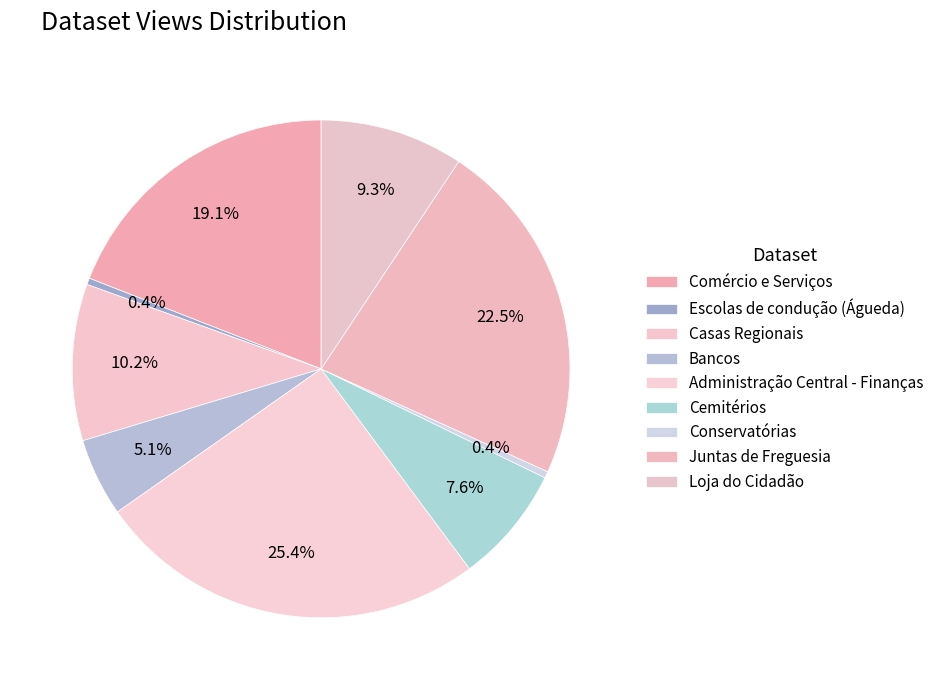

What percentage is NOT represented by Comércio e Serviços?

80.9%